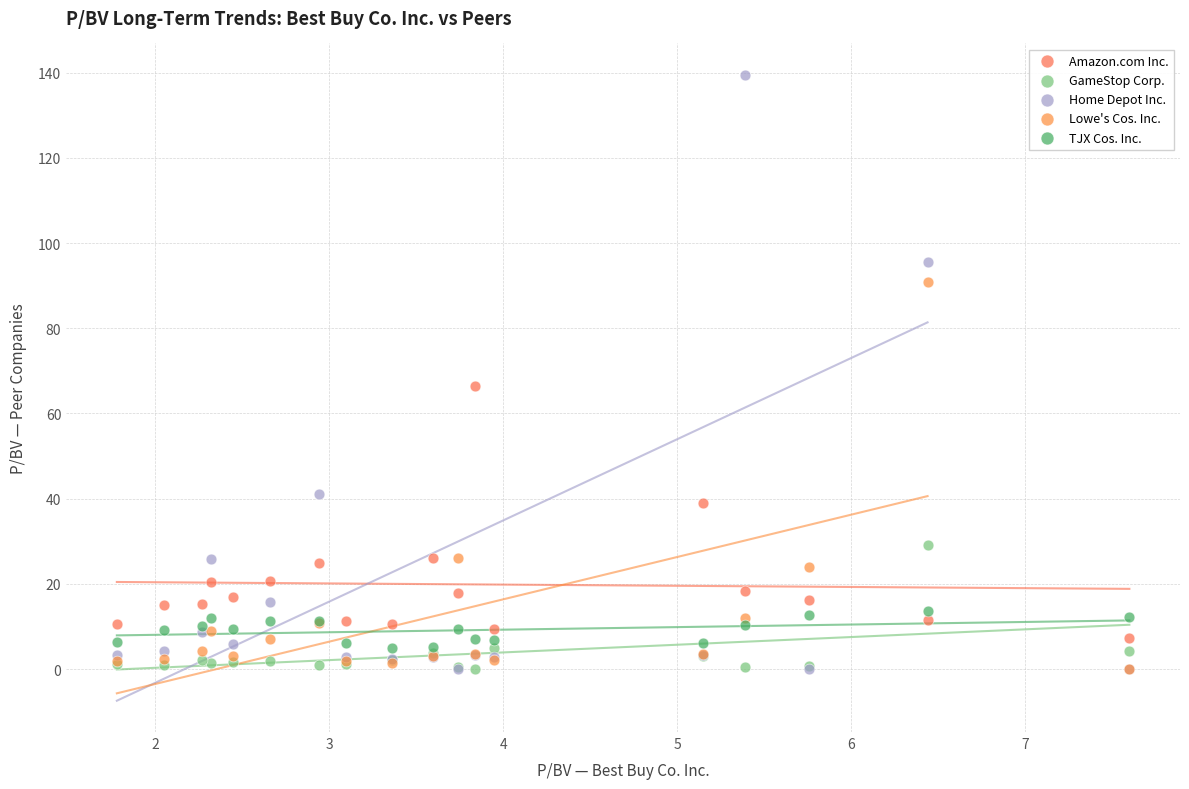

Across all series, what Y value is closest to 69?

66.4